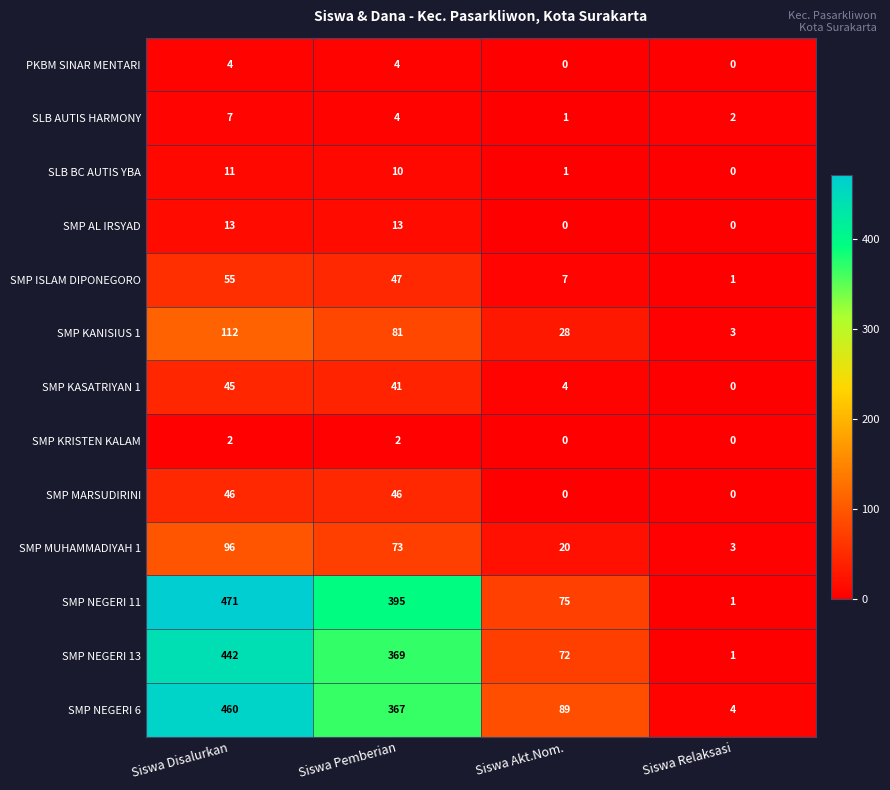

List the series in order of their peak value, highest first.

SMP NEGERI 11, SMP NEGERI 6, SMP NEGERI 13, SMP KANISIUS 1, SMP MUHAMMADIYAH 1, SMP ISLAM DIPONEGORO, SMP MARSUDIRINI, SMP KASATRIYAN 1, SMP AL IRSYAD, SLB BC AUTIS YBA, SLB AUTIS HARMONY, PKBM SINAR MENTARI, SMP KRISTEN KALAM